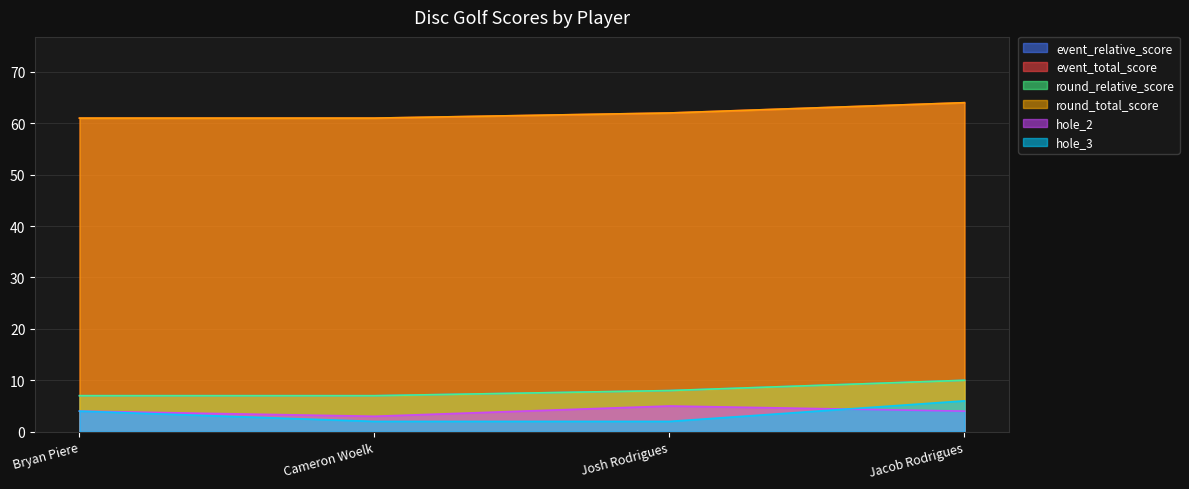

True or false: event_total_score has more than 0 points higher than both neighbors.

False